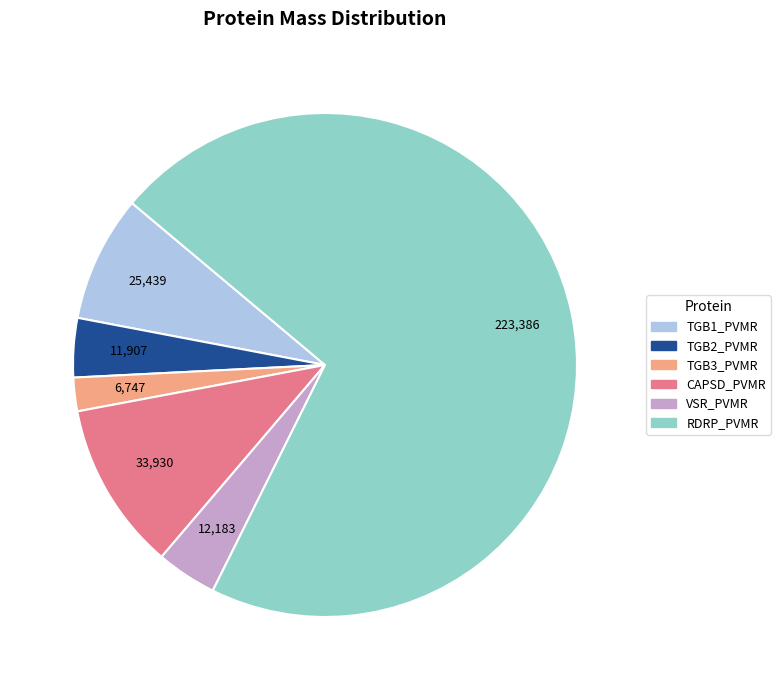

What is the ratio of the value at RDRP_PVMR to the value at TGB1_PVMR?

8.8